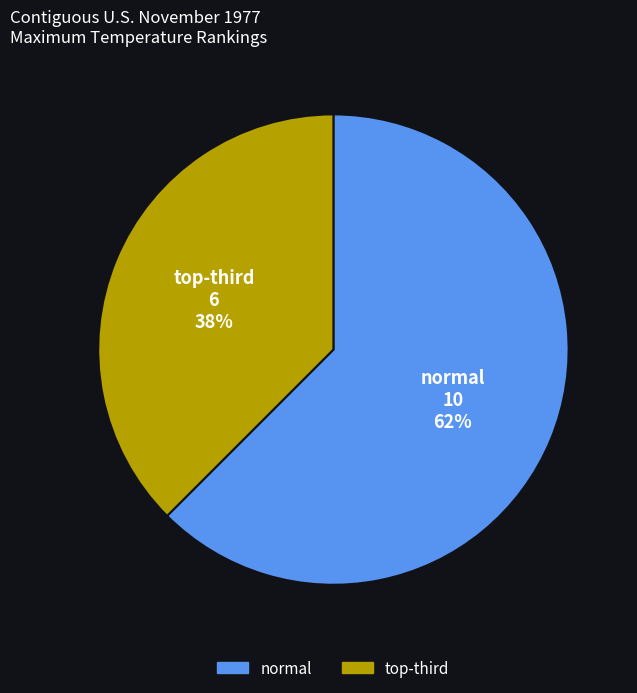

Which category has the biggest portion of the pie?

normal